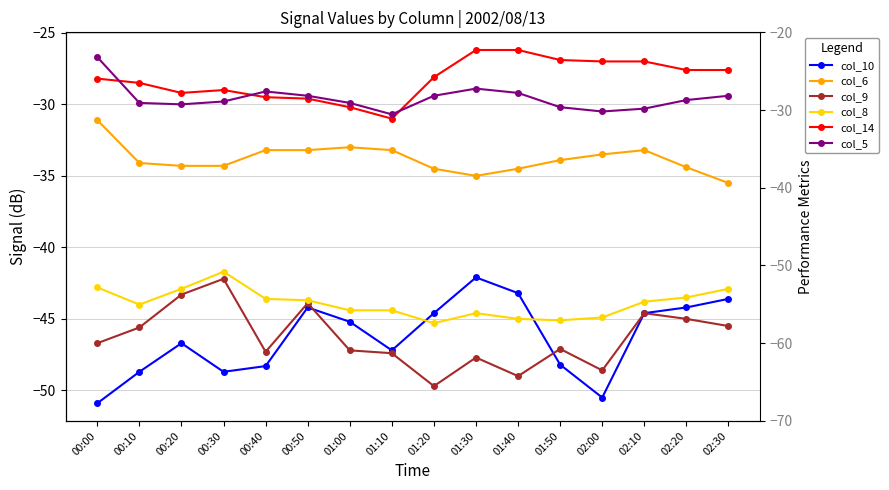

What is the difference between the second highest and second lowest values in the col_14 series?

4.0